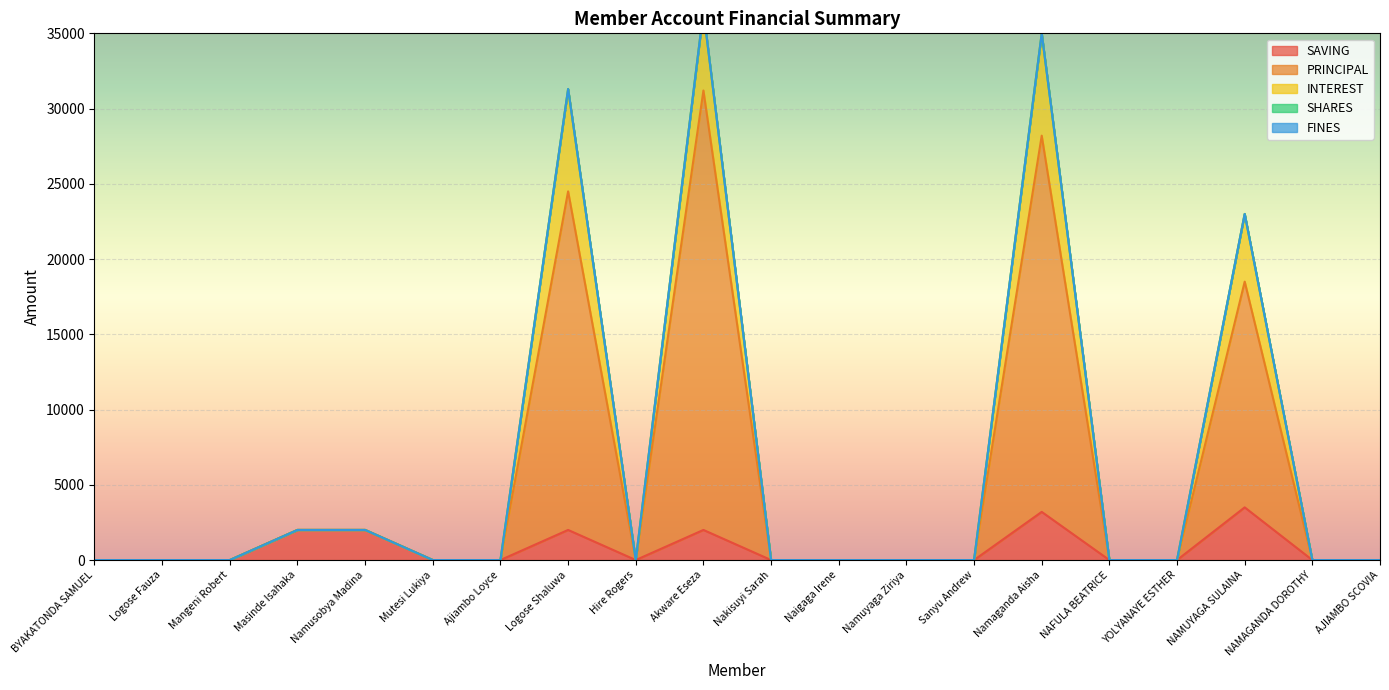

True or false: INTEREST and PRINCIPAL cross at least once.

False